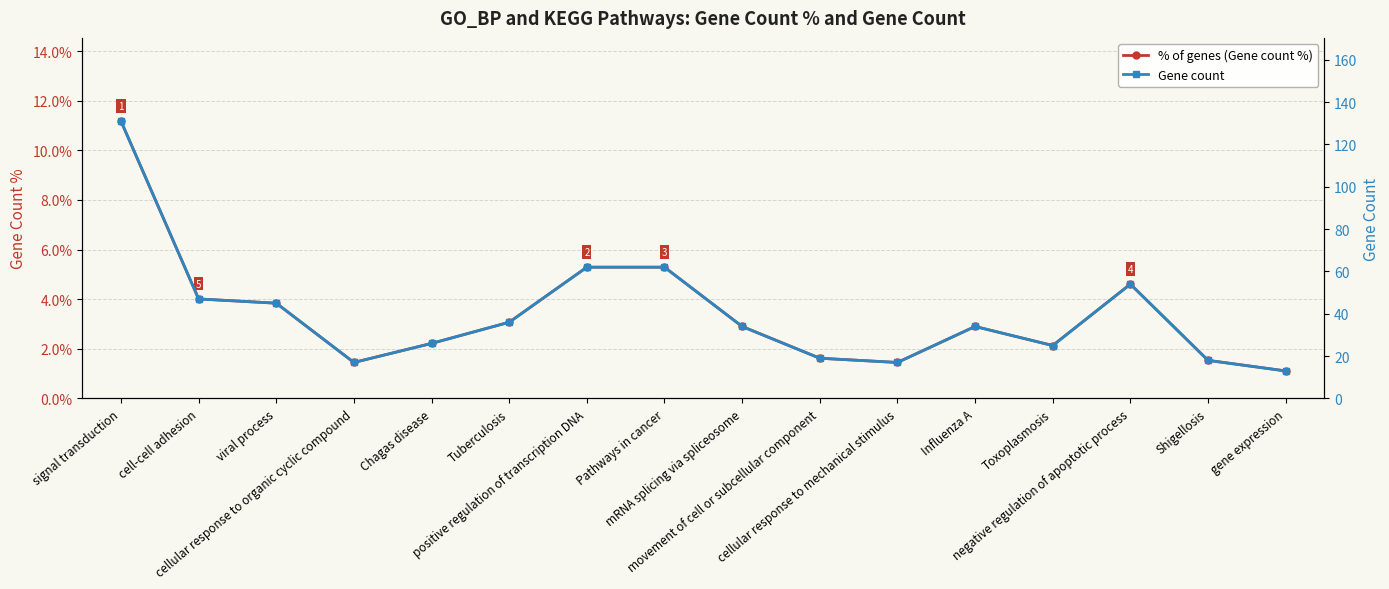

List the series in order of their overall mean, lowest first.

% of genes (Gene count %), Gene count